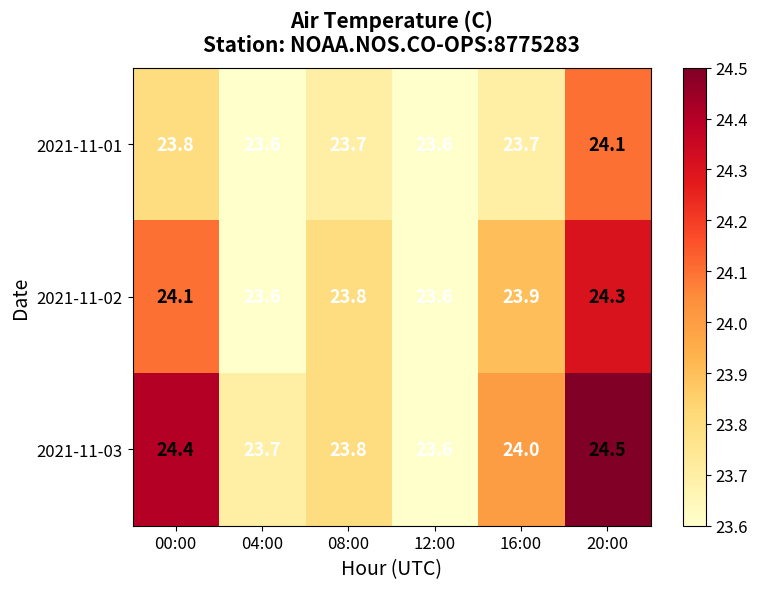

Reading left to right, transcribe all the data shown in this chart.

2021-11-01: 23.8	23.6	23.7	23.6	23.7	24.1
2021-11-02: 24.1	23.6	23.8	23.6	23.9	24.3
2021-11-03: 24.4	23.7	23.8	23.6	24.0	24.5